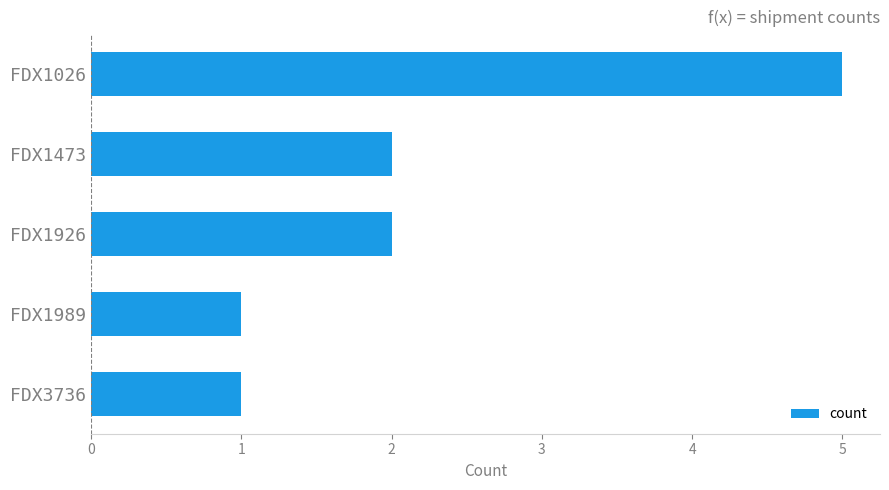

True or false: the data shows 1 at FDX1926.

False